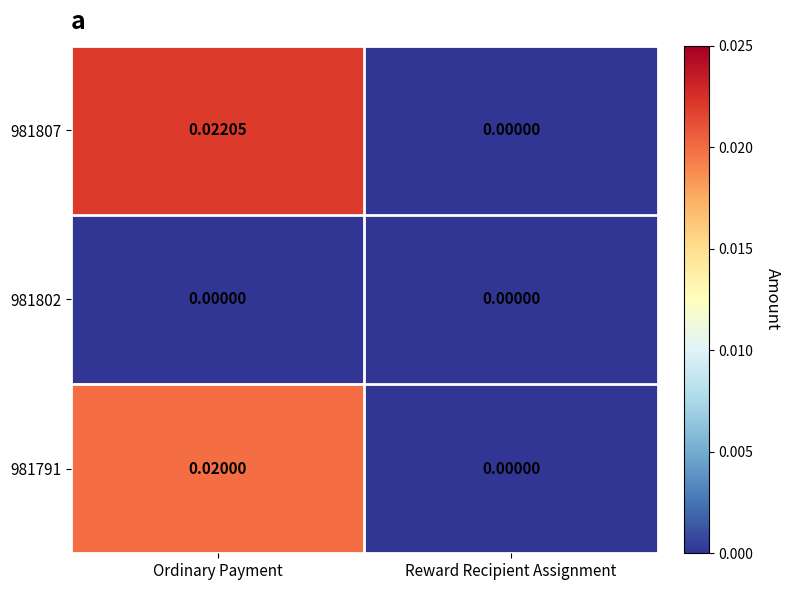

At which category is the sum across all series the highest?

Ordinary Payment